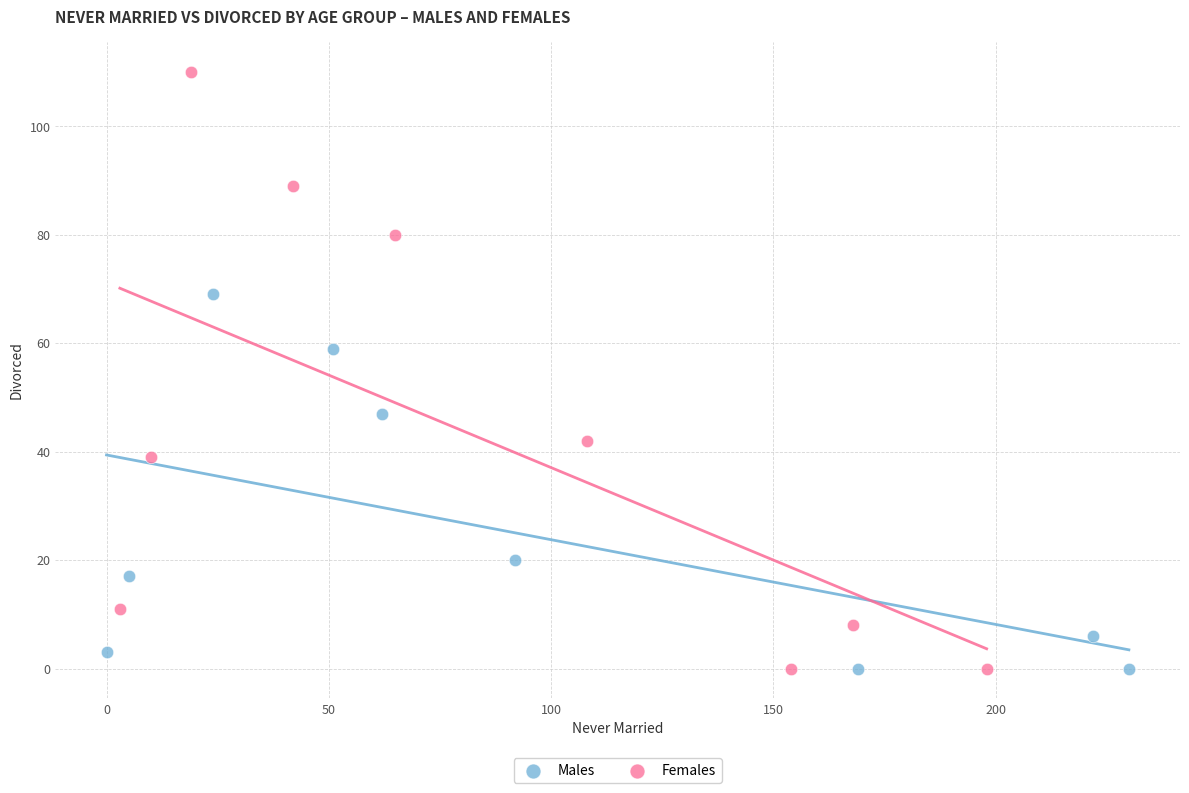

What are all the series names shown in the legend?

Males, Females